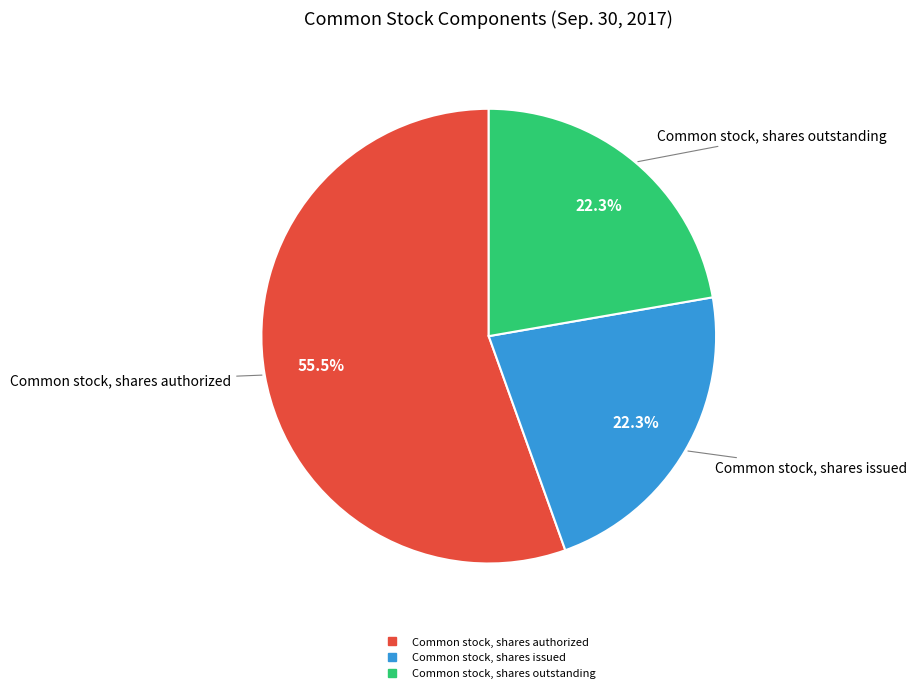

Is there a majority slice in this chart?

Yes